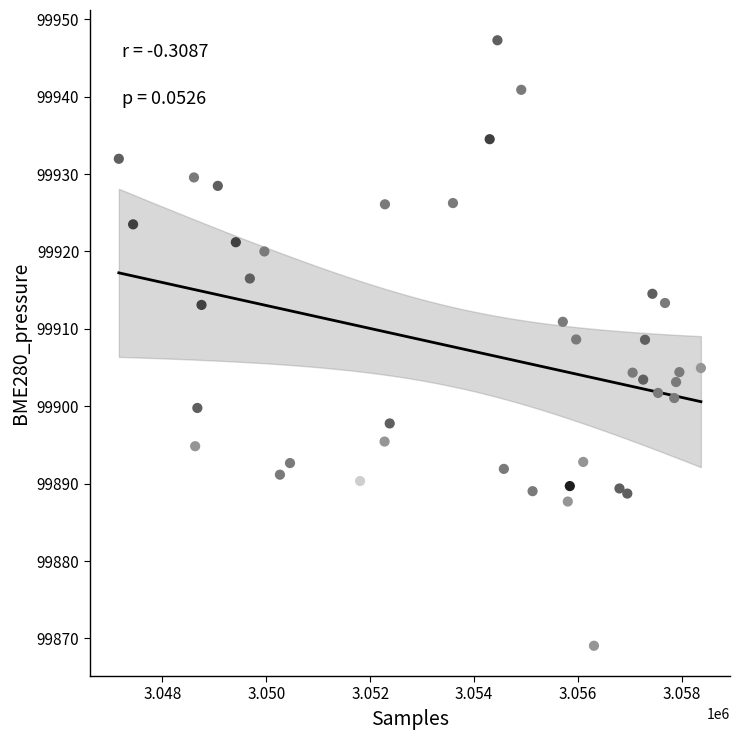

What is the range of X values (max minus min)?

11208.0